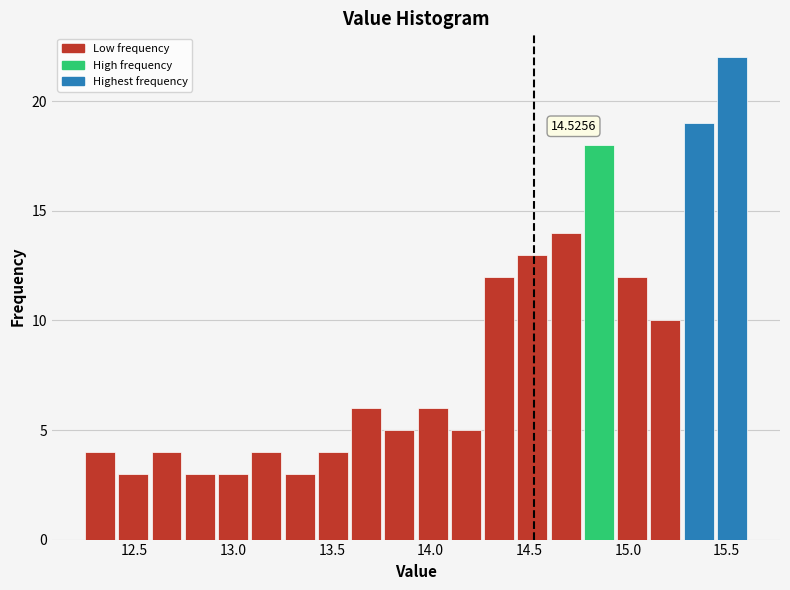

Around what value on the x-axis is the tallest bar? Give the approximate position of its centre, as read against the axis.

15.55